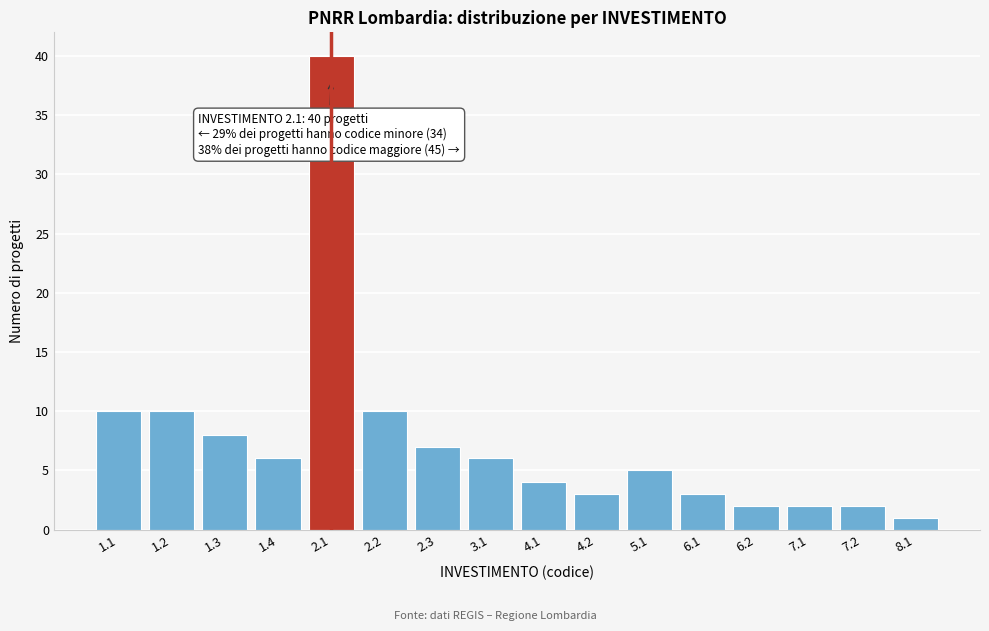

Reading left to right, list all the values displayed in this chart.

1.1=10	1.2=10	1.3=8	1.4=6	2.1=40	2.2=10	2.3=7	3.1=6	4.1=4	4.2=3	5.1=5	6.1=3	6.2=2	7.1=2	7.2=2	8.1=1